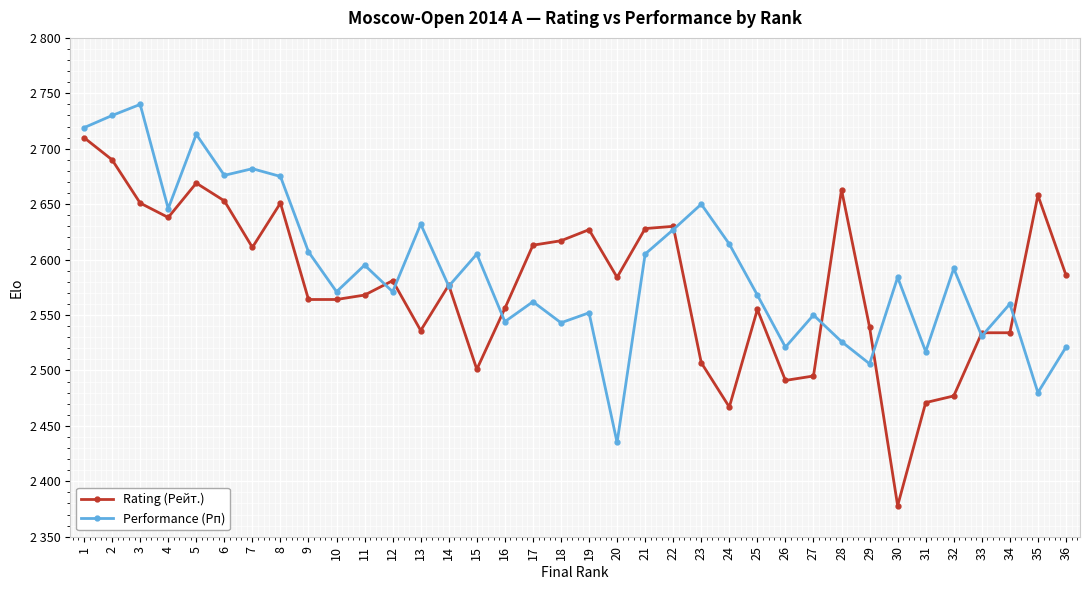

What is the difference between the second highest and second lowest values in the Rating (Рейт.) series?

223